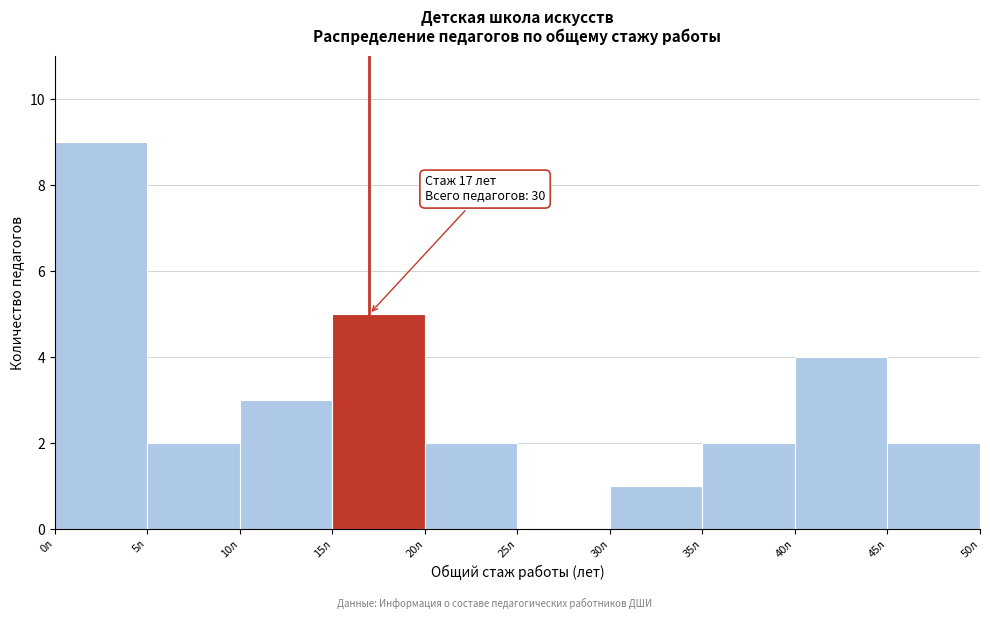

Which range on the x-axis has the tallest bar?

0 to 5